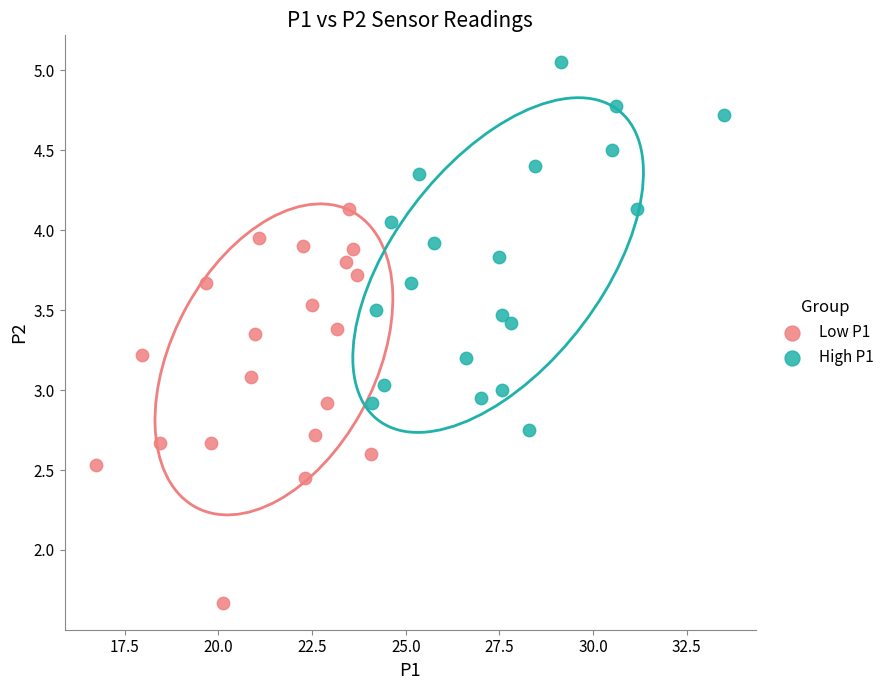

Which series contains the highest Y value?

High P1